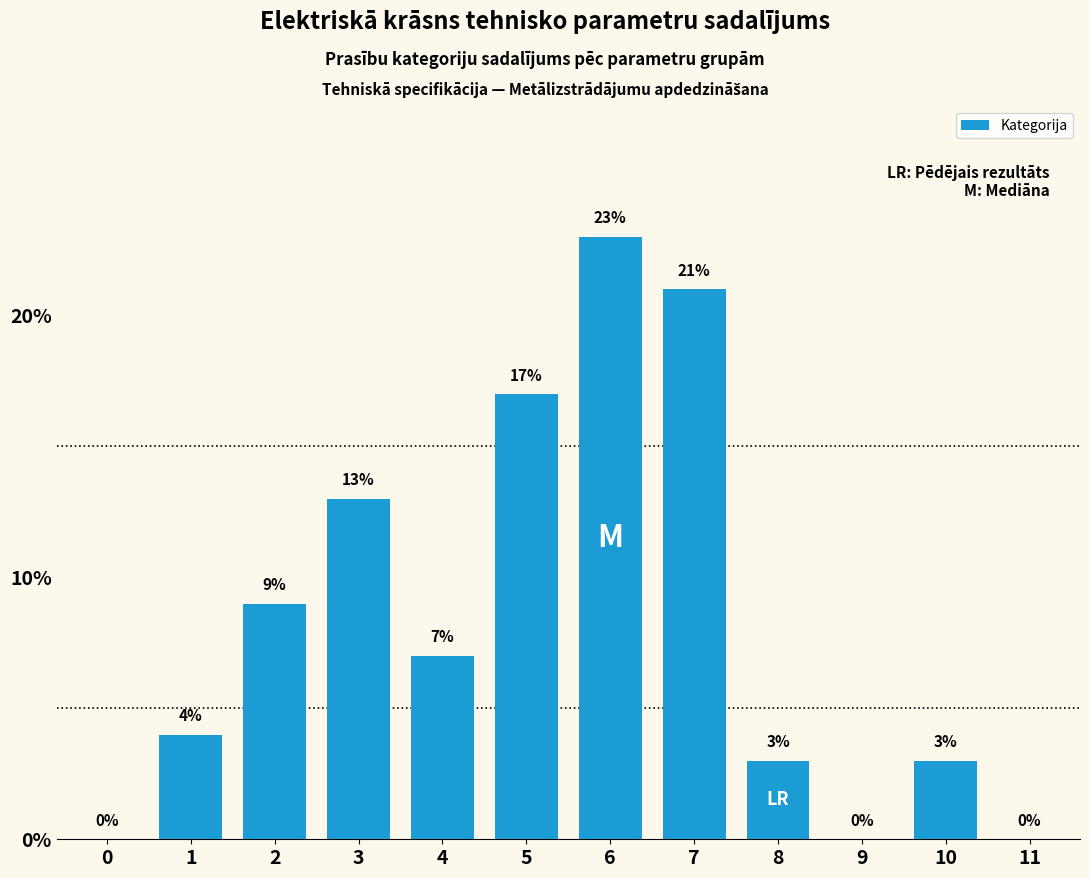

Reading right to left, what are all the values shown in this chart?

11=0	10=3	9=0	8=3	7=21	6=23	5=17	4=7	3=13	2=9	1=4	0=0